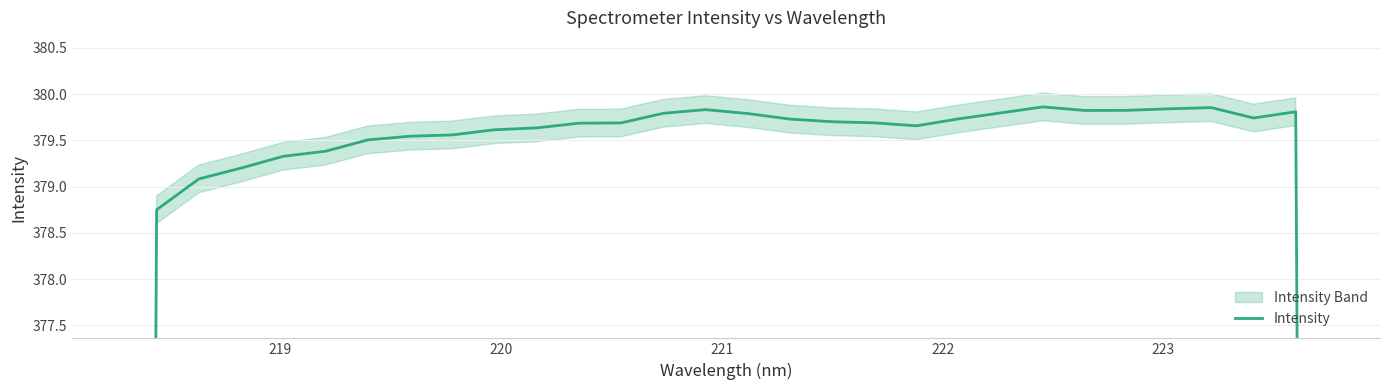

Does the chart display data point markers on the line(s)?

No